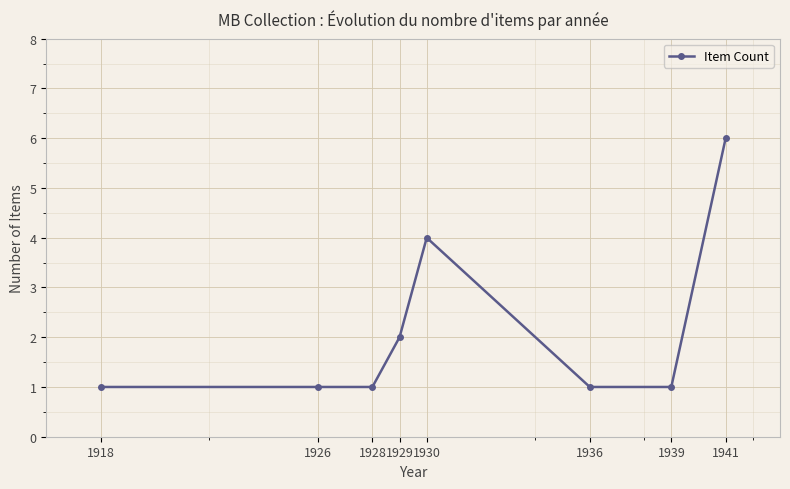

Which category has the highest value across all series?

1941